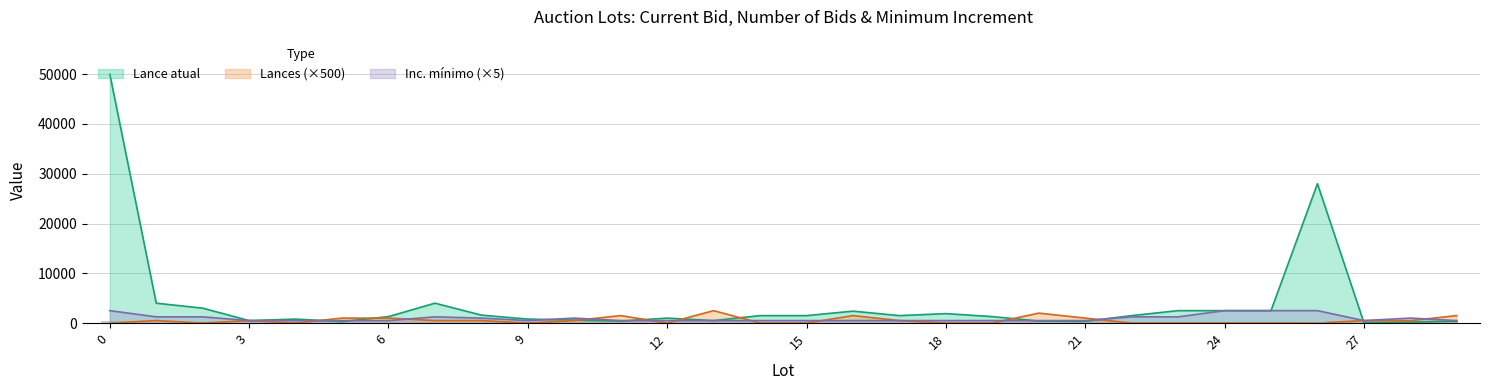

Reading left to right, transcribe all the data shown in this chart.

Lance atual: 50000	4000	3000	500	800	300	1300	4000	1600	800	600	400	1000	500	1500	1500	2400	1500	1900	1300	400	350	1500	2500	2500	2500	28000	100	200	400
Lances: 0	500	0	500	0	1000	1000	500	500	0	500	1500	0	2500	0	0	1500	500	0	0	2000	1000	0	0	0	0	0	500	500	1500
Inc. mínimo: 2500	1250	1250	500	500	500	500	1250	1000	500	1000	500	500	500	500	500	500	500	500	500	500	500	1250	1250	2500	2500	2500	500	1000	500